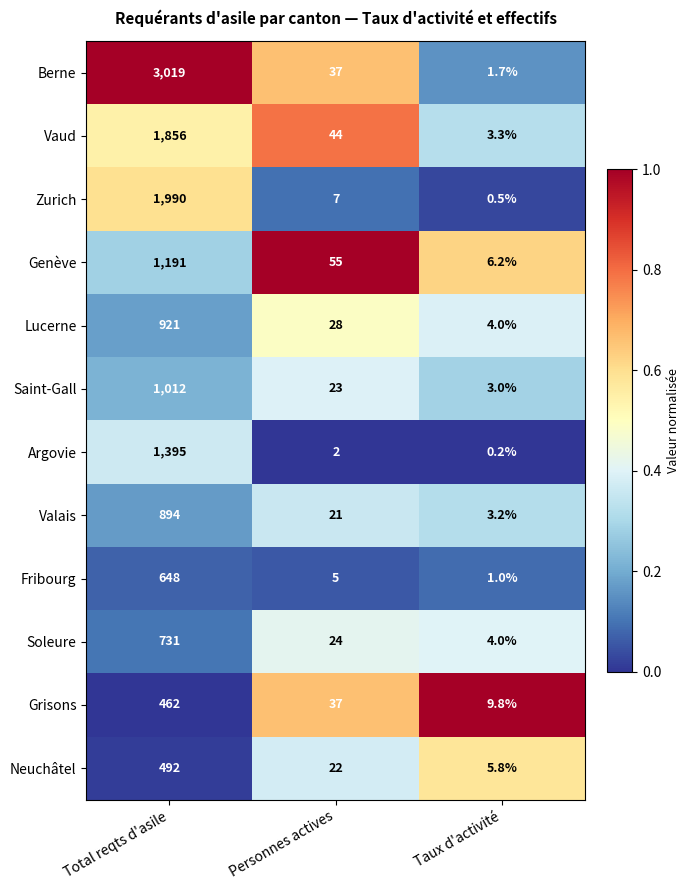

Which series has the widest spread of values?

Berne